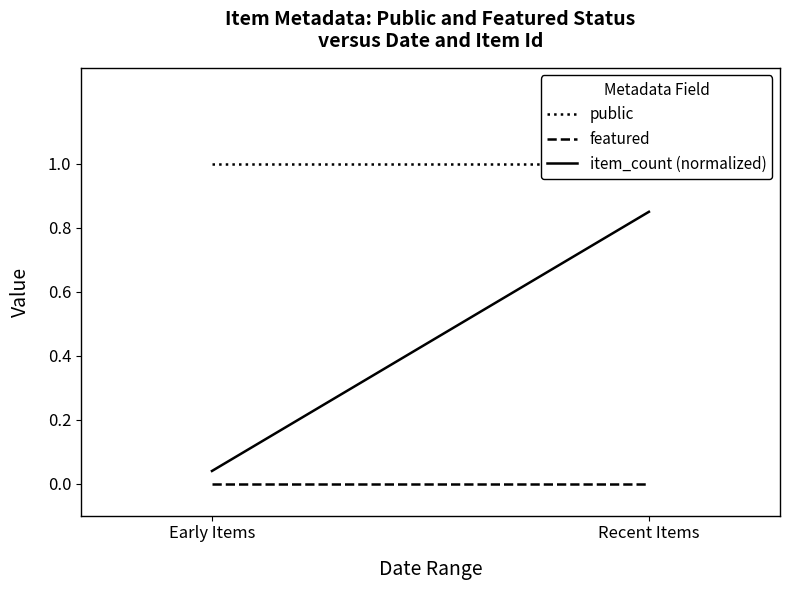

How many distinct data groups are displayed?

3